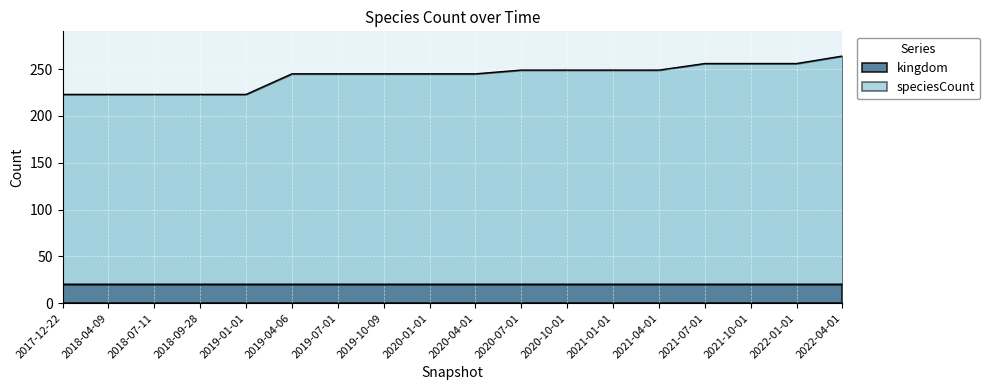

How many values exceed 245?

8